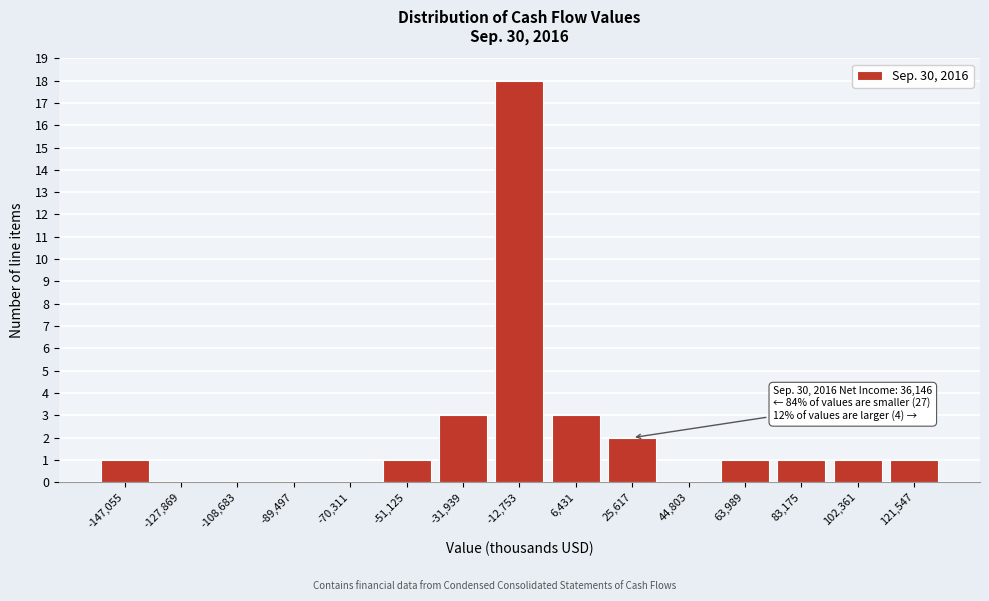

Reading left to right, extract all data points from this chart.

-147,055=1	-127,869=0	-108,683=0	-89,497=0	-70,311=0	-51,125=1	-31,939=3	-12,753=18	6,431=3	25,617=2	44,803=0	63,989=1	83,175=1	102,361=1	121,547=1